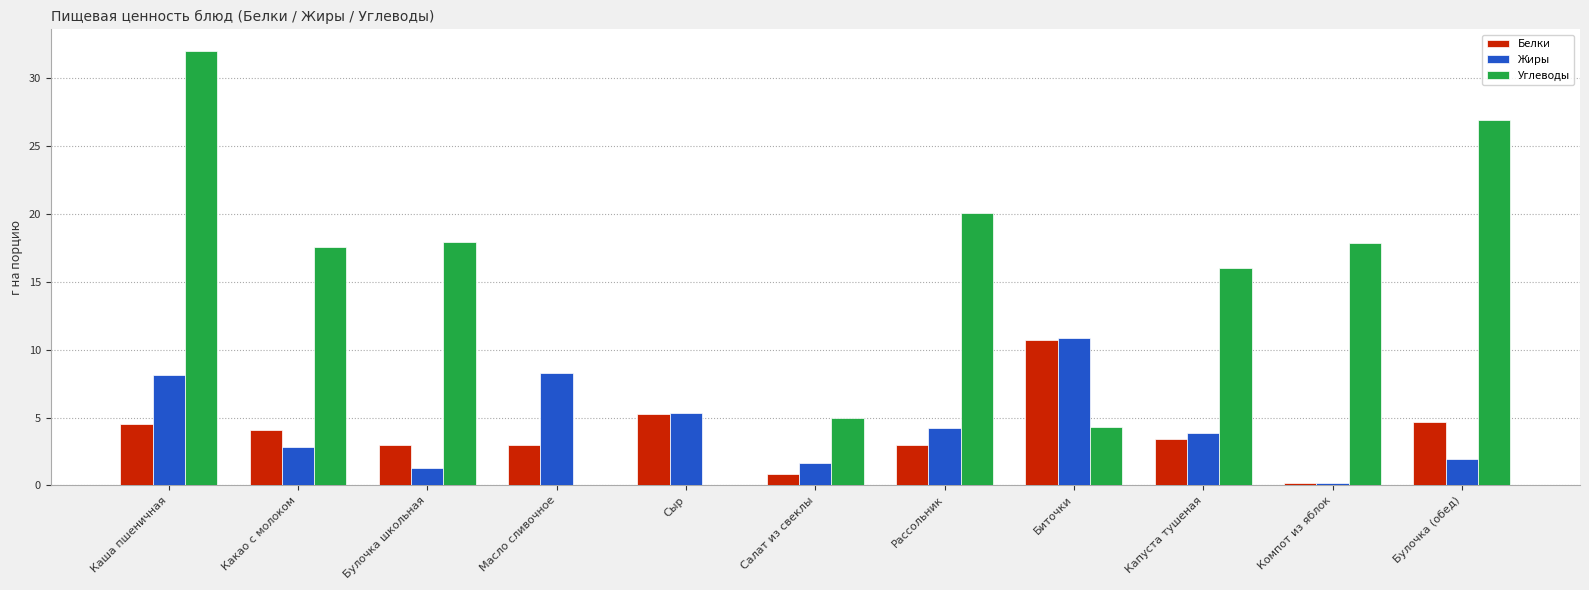

What is the sum of the Белки values at Салат из свеклы and Булочка школьная?

3.8